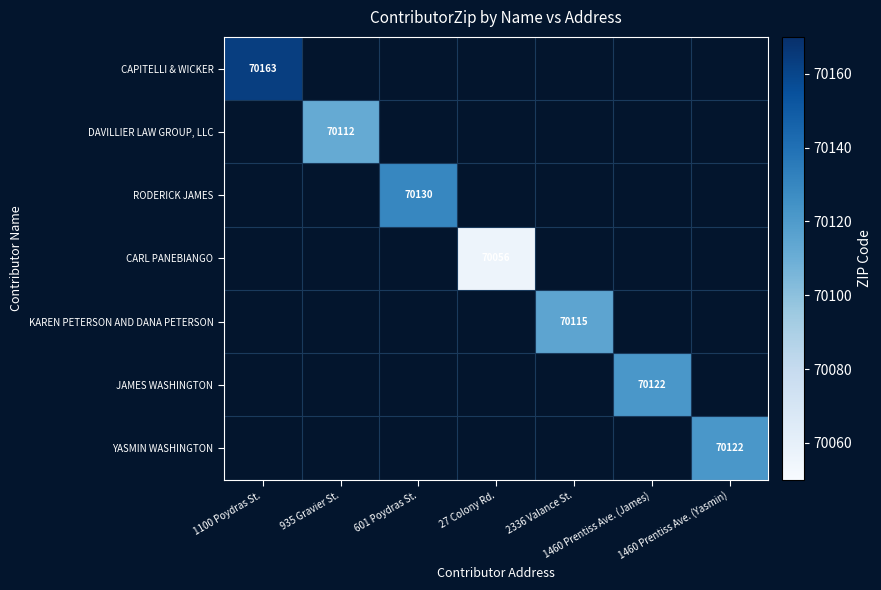

At 1460 Prentiss Ave. (James), list the series in order from smallest to largest.

CAPITELLI & WICKER, DAVILLIER LAW GROUP, LLC, RODERICK JAMES, CARL PANEBIANGO, KAREN PETERSON AND DANA PETERSON, JAMES WASHINGTON, YASMIN WASHINGTON